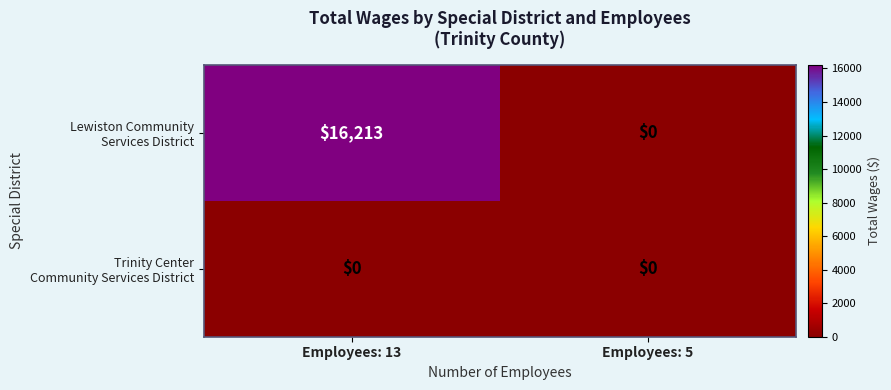

What is the difference between the highest and lowest values at Employees: 13?

16213